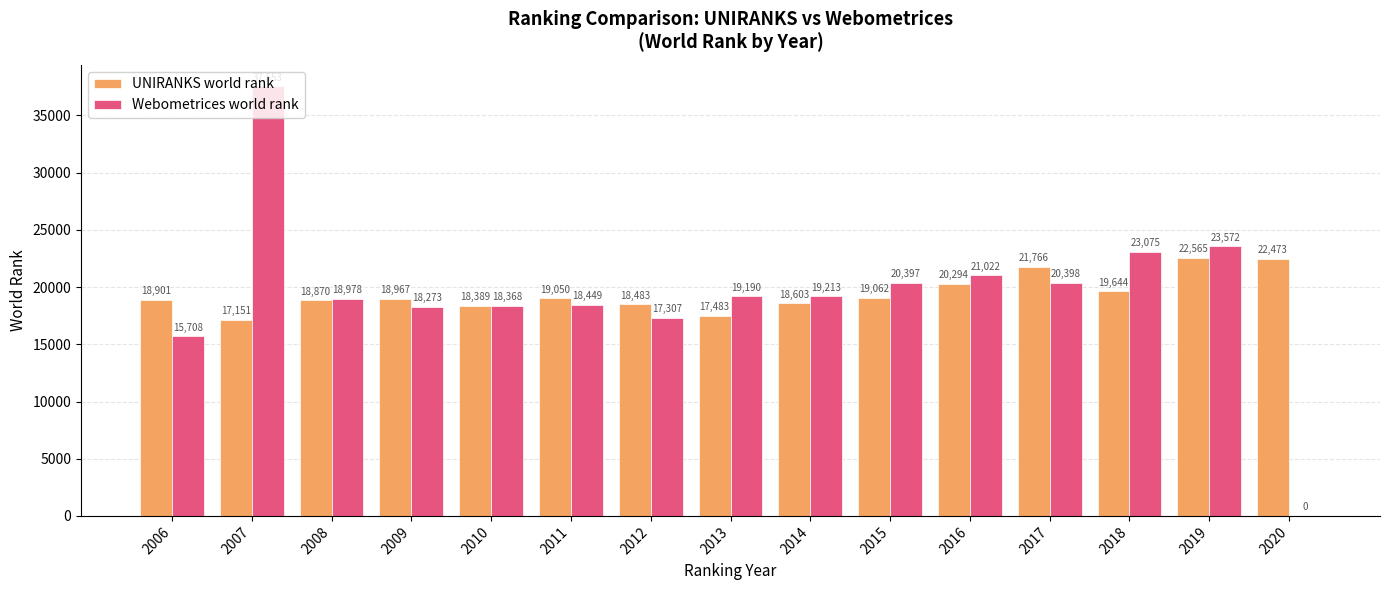

What value does the UNIRANKS world rank series have at 2014, to the nearest 50?

18600